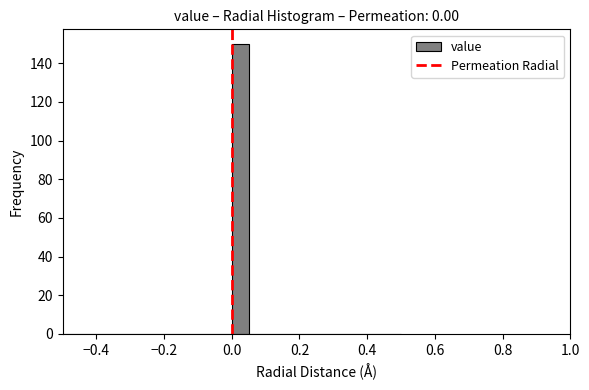

Around what value on the x-axis is the tallest bar? Give the approximate position of its centre, as read against the axis.

0.02